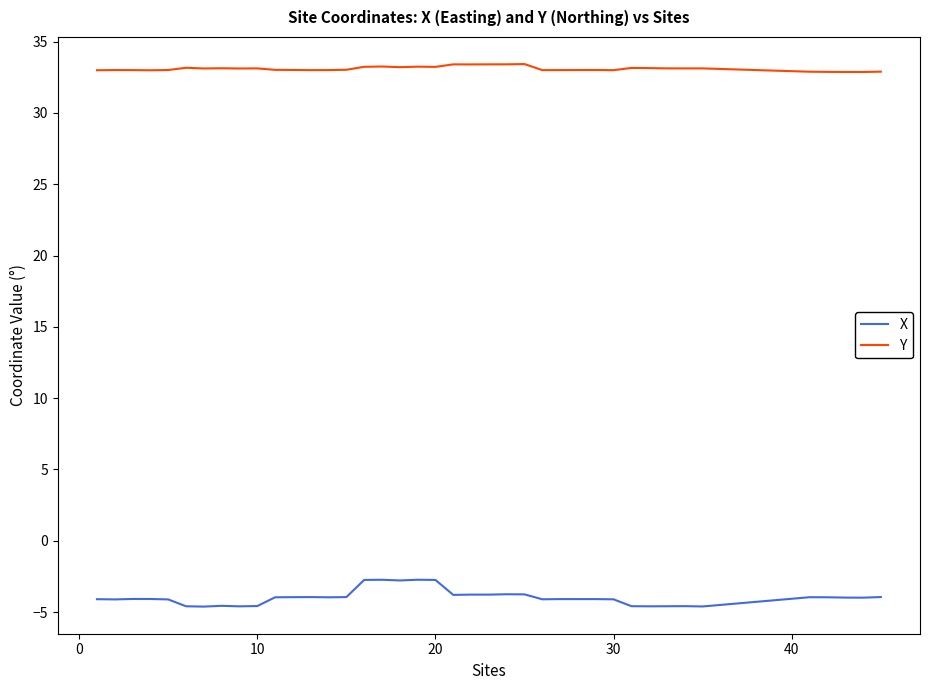

What is the minimum value for Y?

32.9